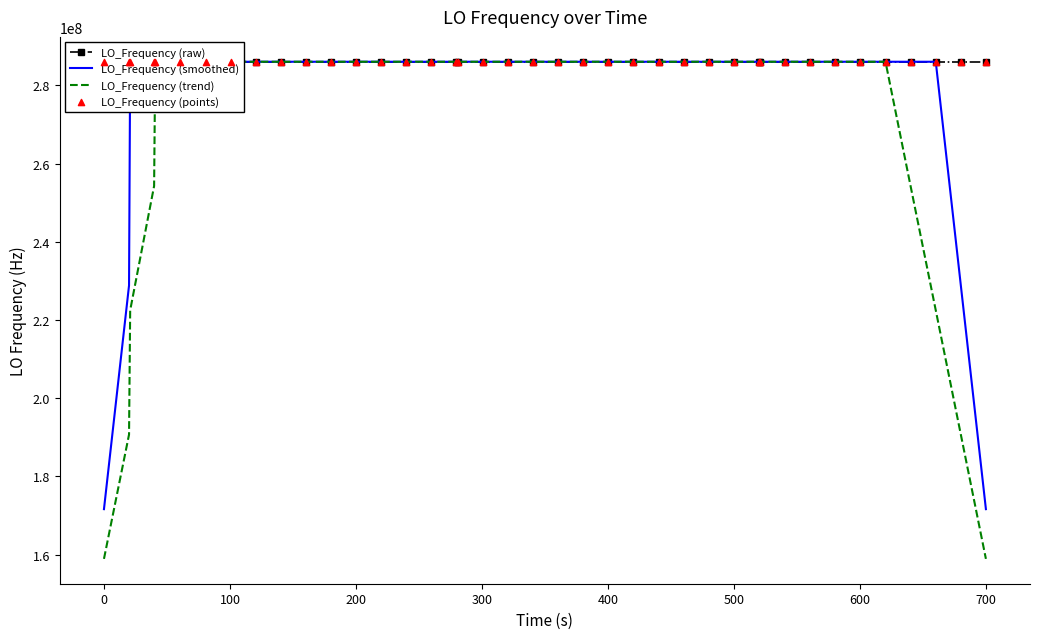

Which series contains the lowest Y value?

LO_Frequency (trend)